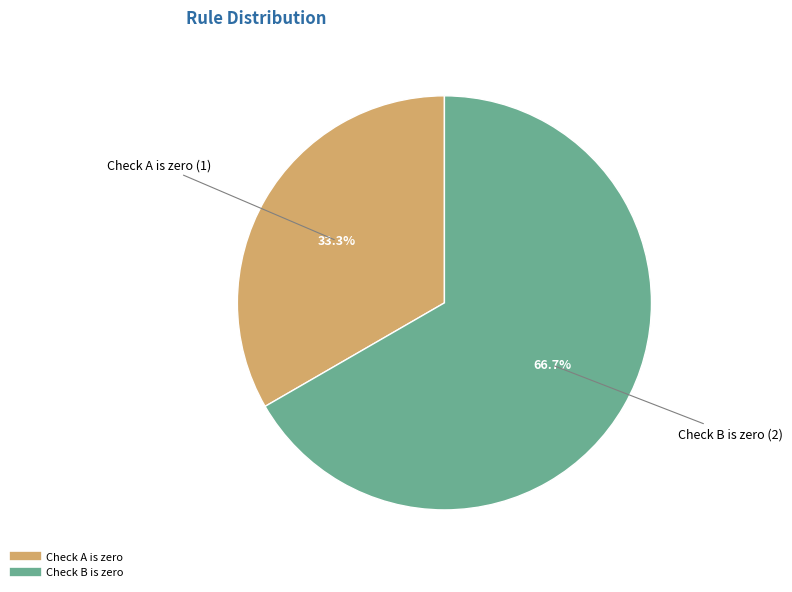

Between Check A is zero and Check B is zero, which is larger?

Check B is zero